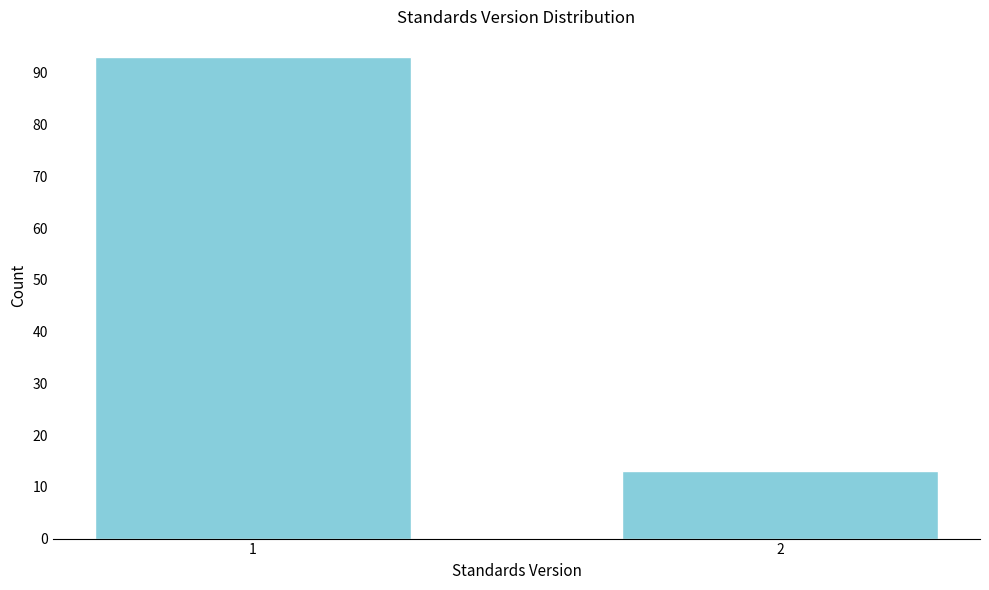

Reading left to right, list all the values displayed in this chart.

1=93	2=13